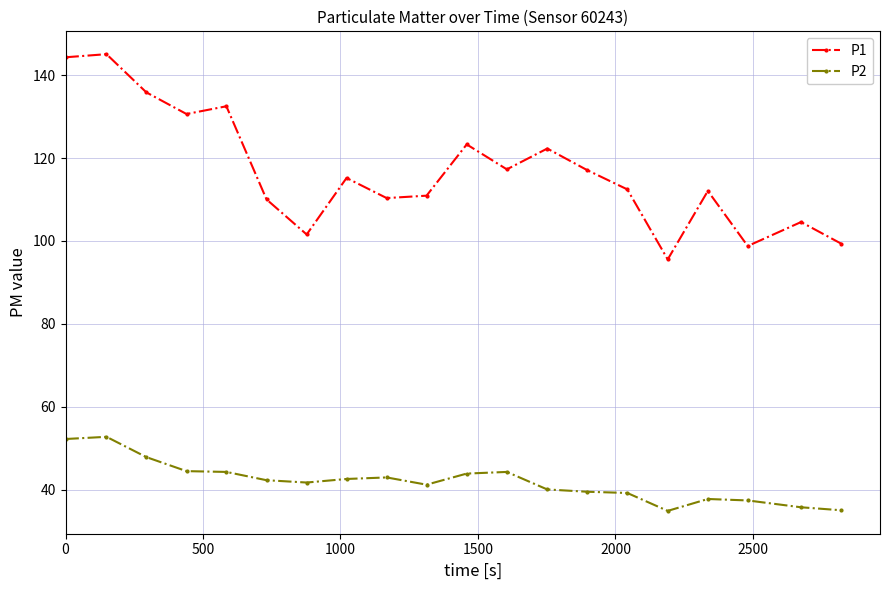

List the series in order of their overall mean, highest first.

P1, P2